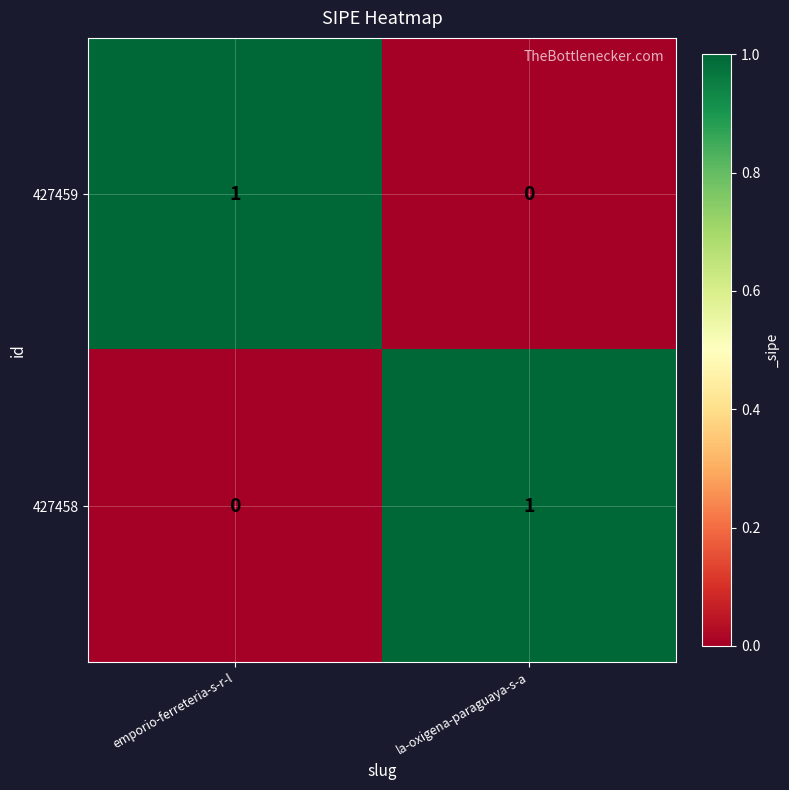

True or false: 427458 has a value of 2 at la-oxigena-paraguaya-s-a.

False